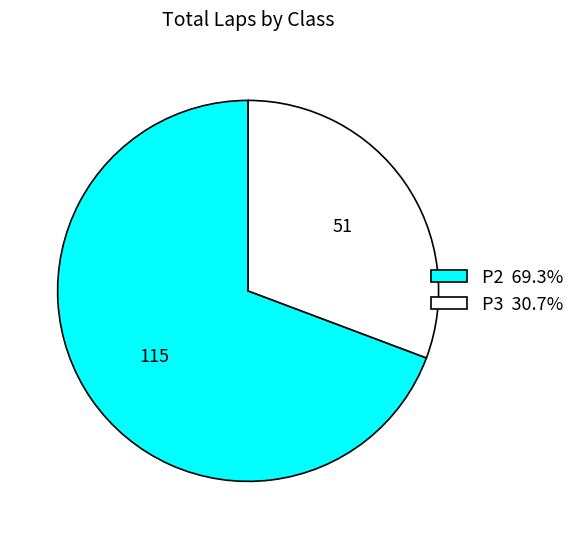

Approximately how many times larger is the value at P2 compared to P3?

2.3